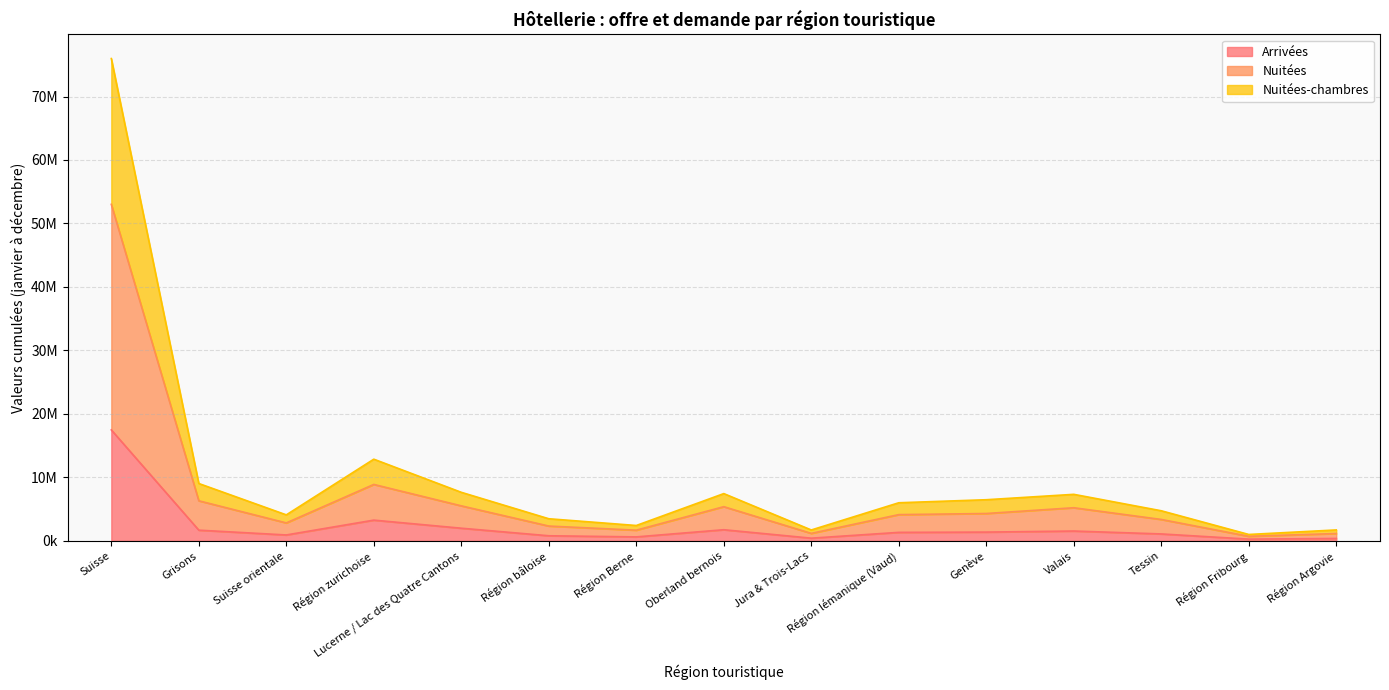

At which label does Nuitées first exceed 4132112?

Suisse